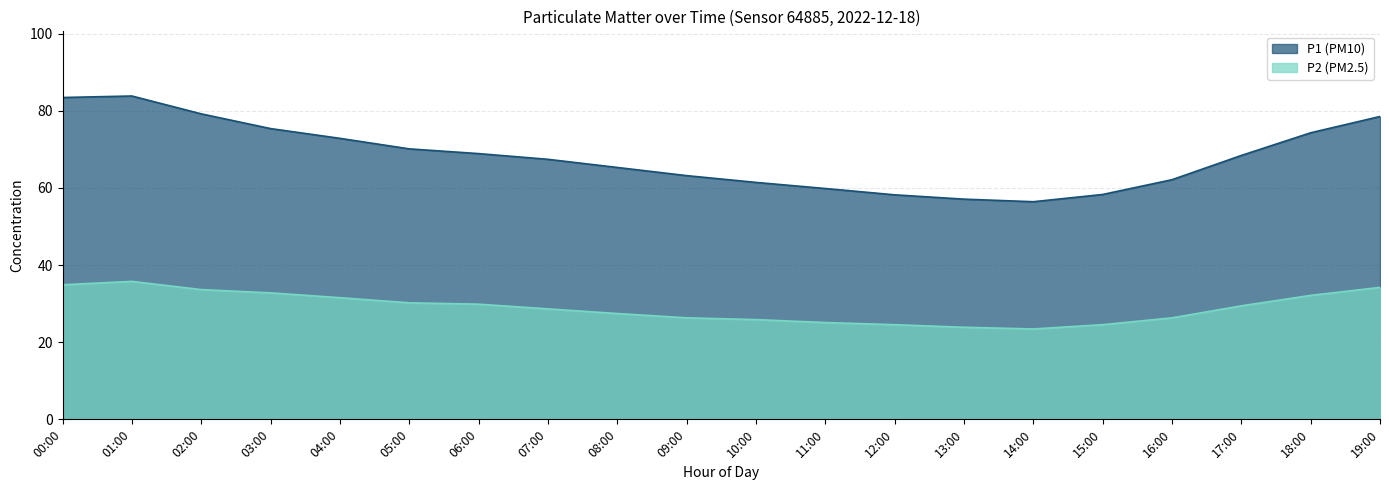

Count the number of data series in this chart.

2